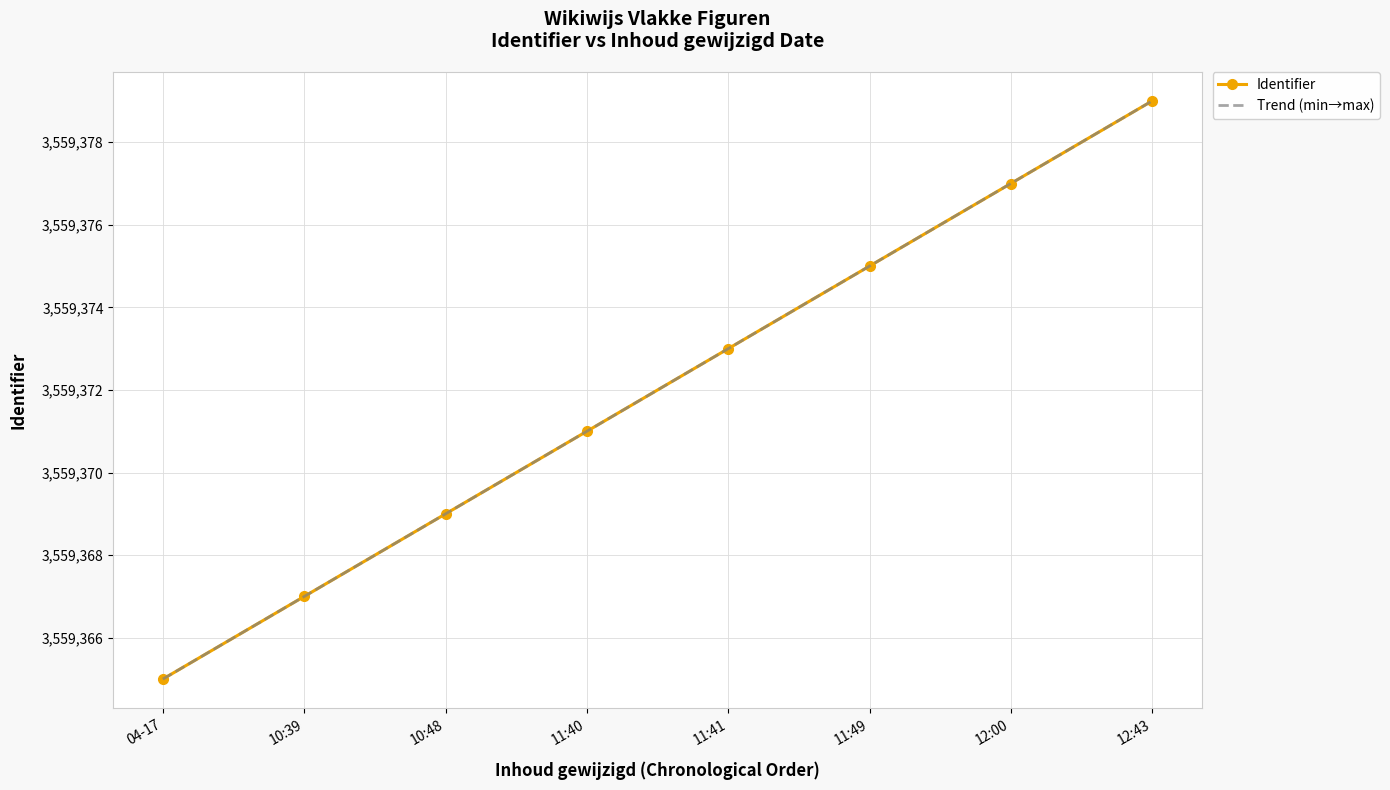

What position from the right is 11:40?

5